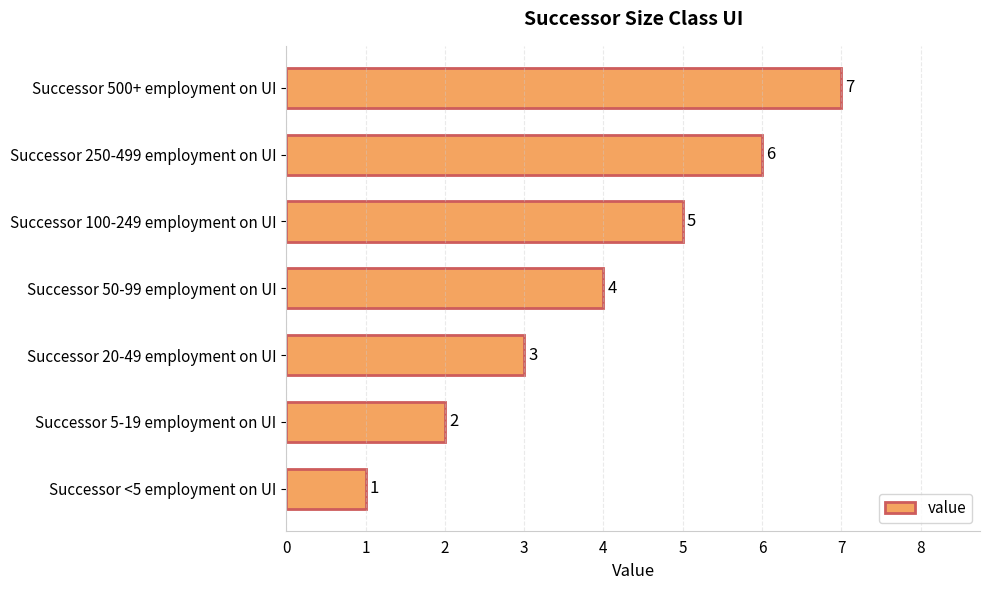

What is the change in value from Successor <5 employment on UI to Successor 20-49 employment on UI?

+2